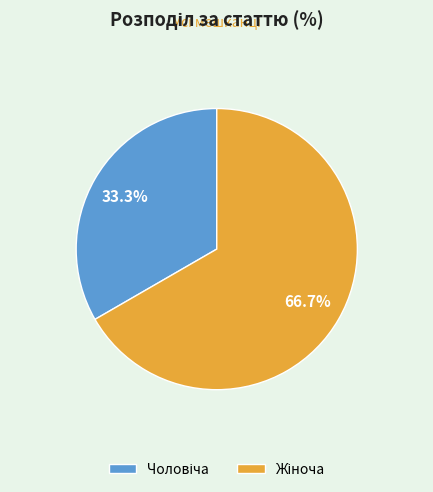

Is there any slice that represents more than half of the pie?

Yes